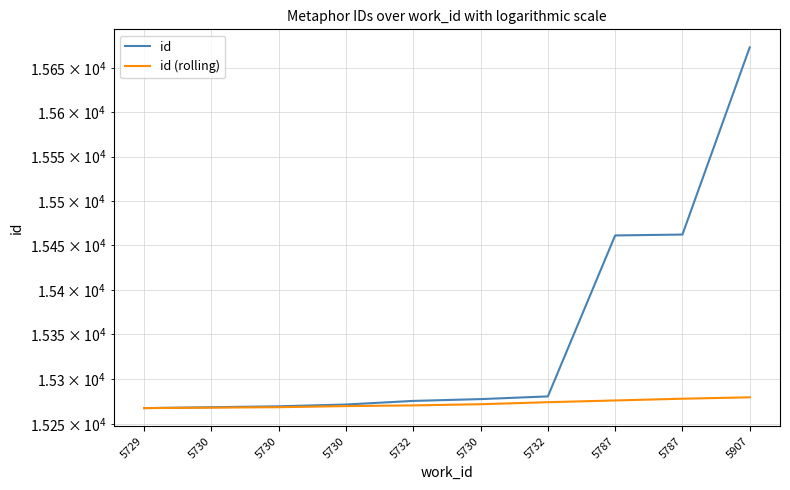

What is the label of the 3rd point from the left?

5730